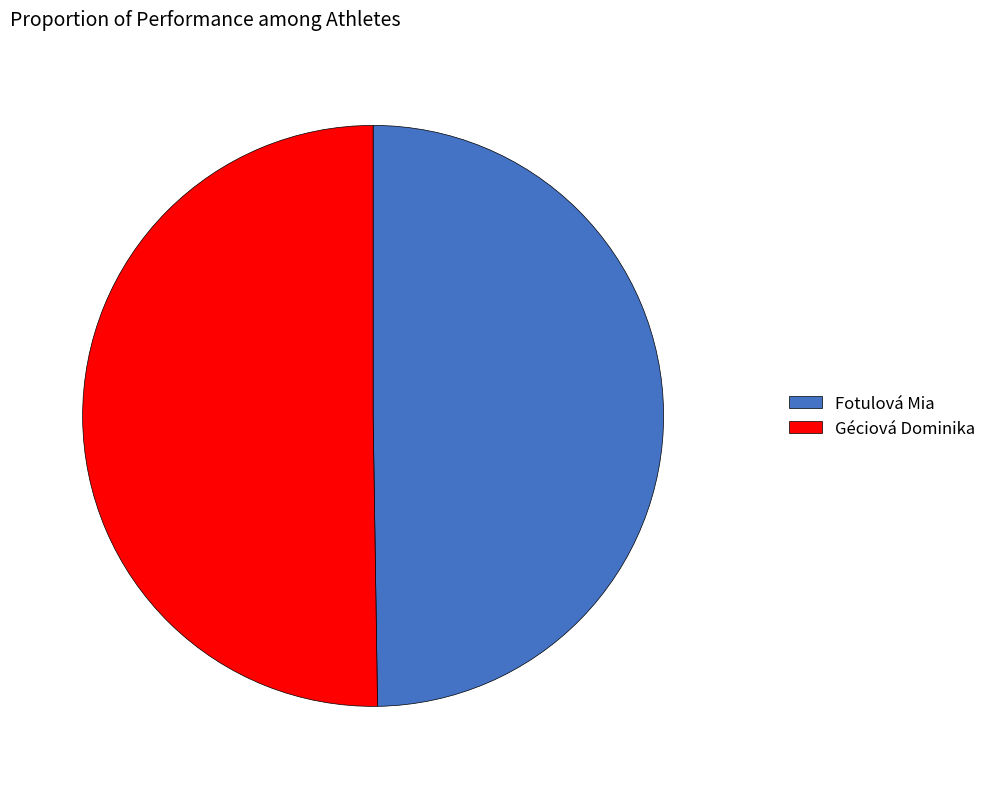

How many segments does this pie chart have?

2